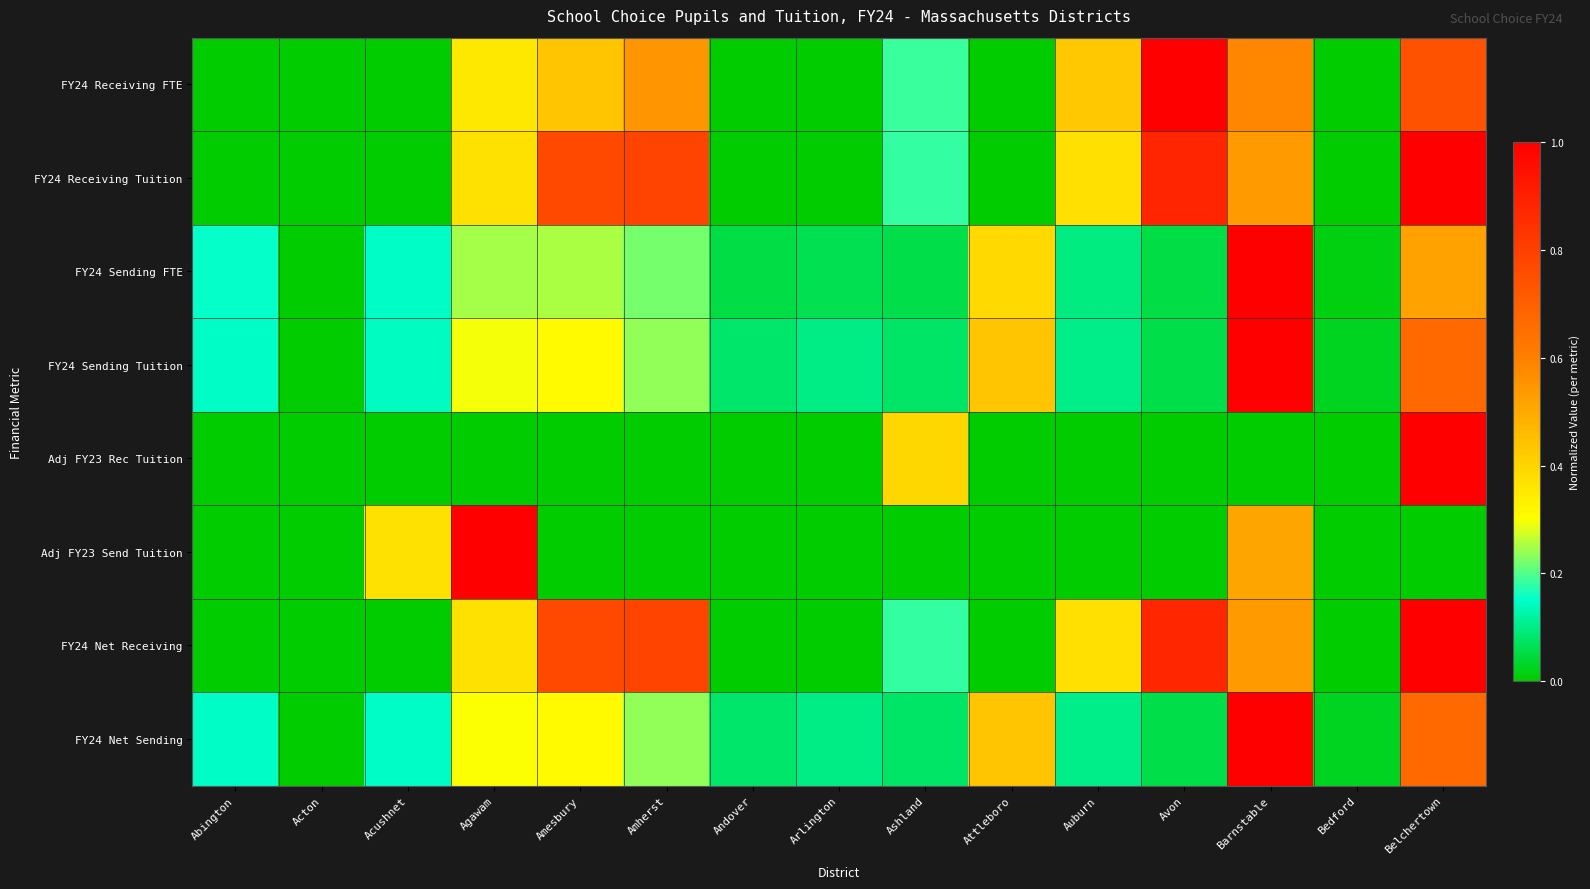

What is the spread (max minus min) of values at Avon?

1.0